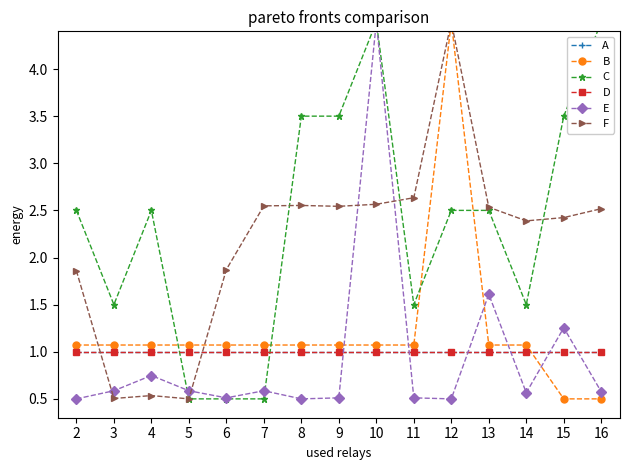

At how many categories does at least one series exceed 3?

6